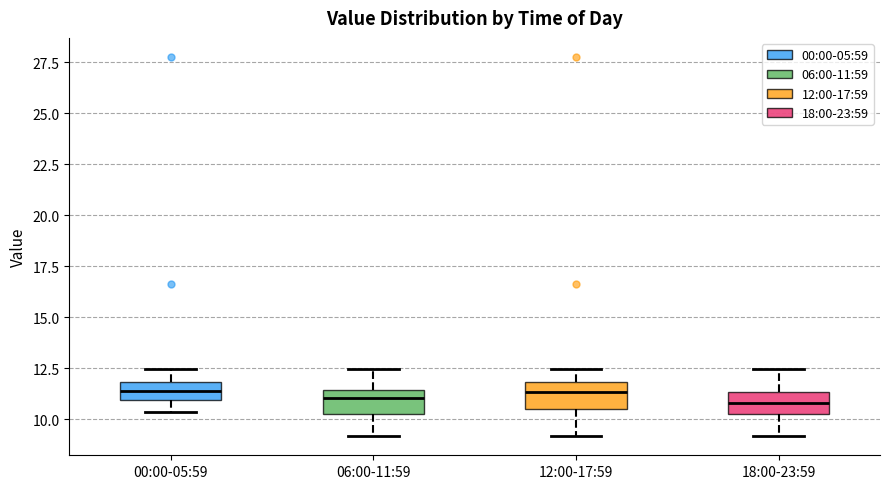

Where is the upper edge of the box for 06:00-11:59 on the y-axis? The values are not printed on the chart, so give them approximately, as read against the axis.

11.5